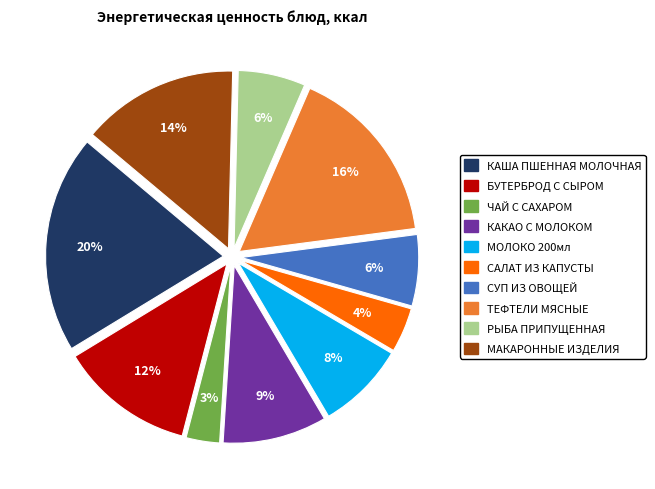

Is there a majority slice in this chart?

No